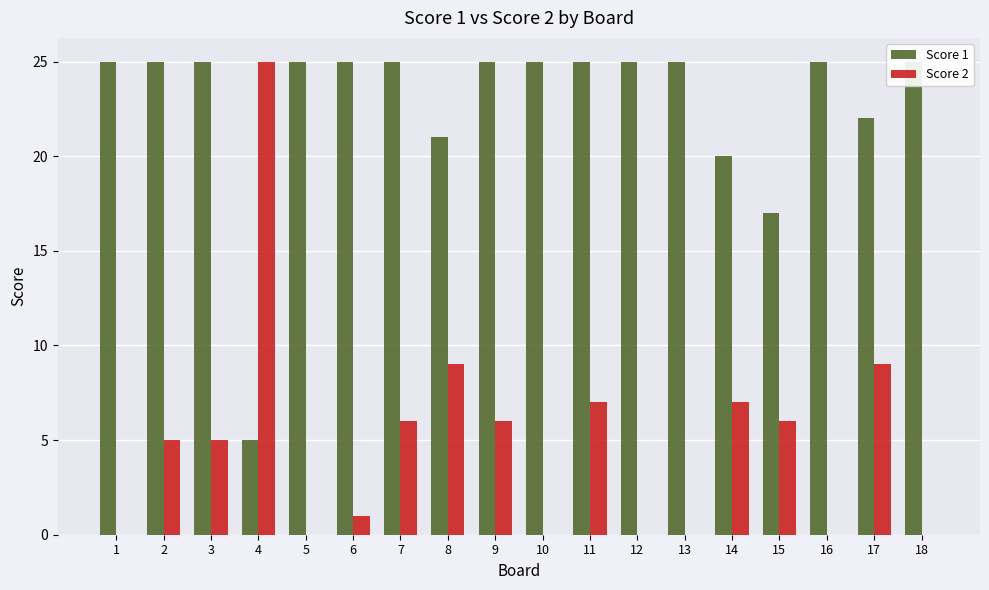

Count the number of data series in this chart.

2